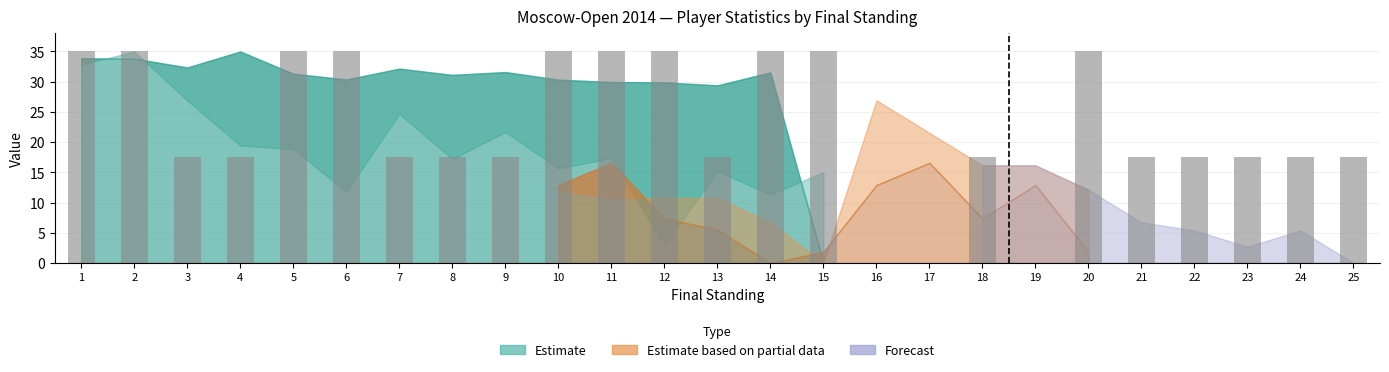

Are the bars horizontal?

No